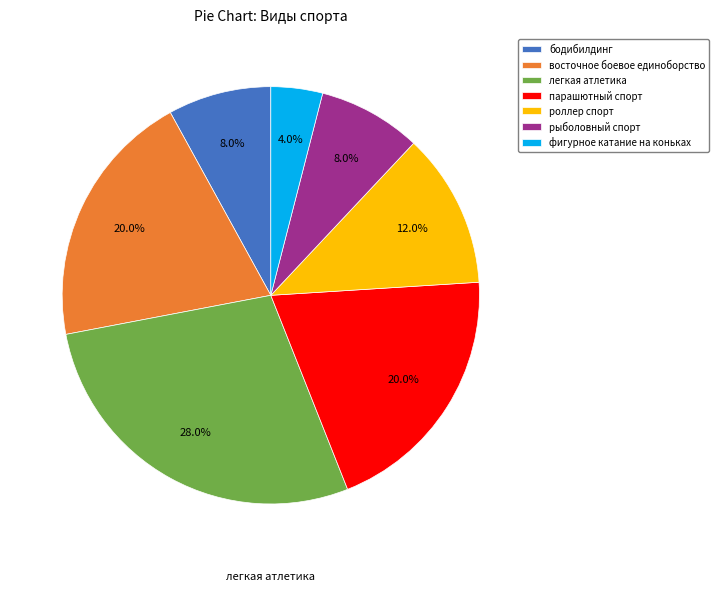

How many slices are in this pie chart?

7